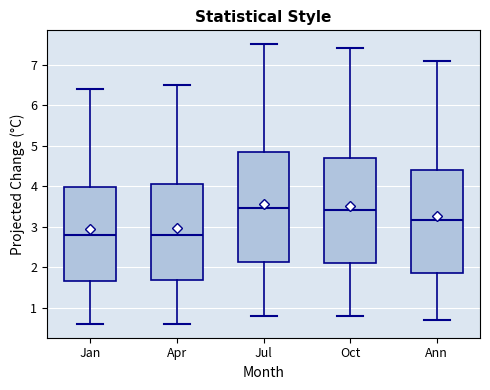

Reading left to right, read every box against the y-axis: the position of its median line, the range the box covers, and the ends of its whiskers. The values are not printed on the chart, so give them approximately, as read against the axis.

Jan: median 2.8, box 1.7 to 4.0, whiskers 0.6 to 6.4
Apr: median 2.8, box 1.7 to 4.1, whiskers 0.6 to 6.5
Jul: median 3.5, box 2.1 to 4.9, whiskers 0.8 to 7.5
Oct: median 3.4, box 2.1 to 4.7, whiskers 0.8 to 7.4
Ann: median 3.2, box 1.9 to 4.4, whiskers 0.7 to 7.1